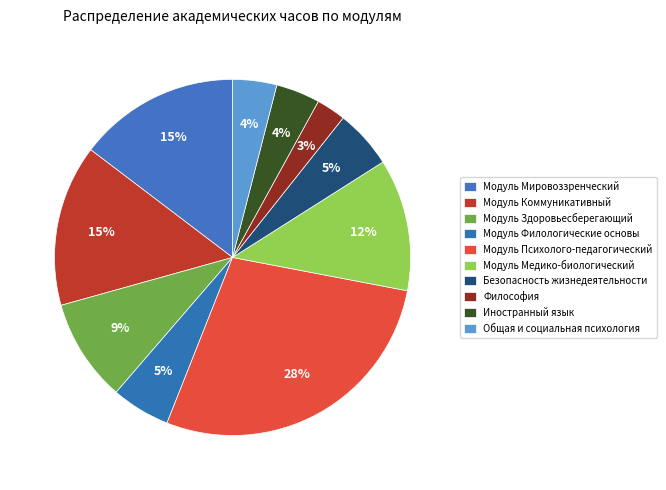

To the nearest percent, what percentage of the pie is Модуль Филологические основы?

5%